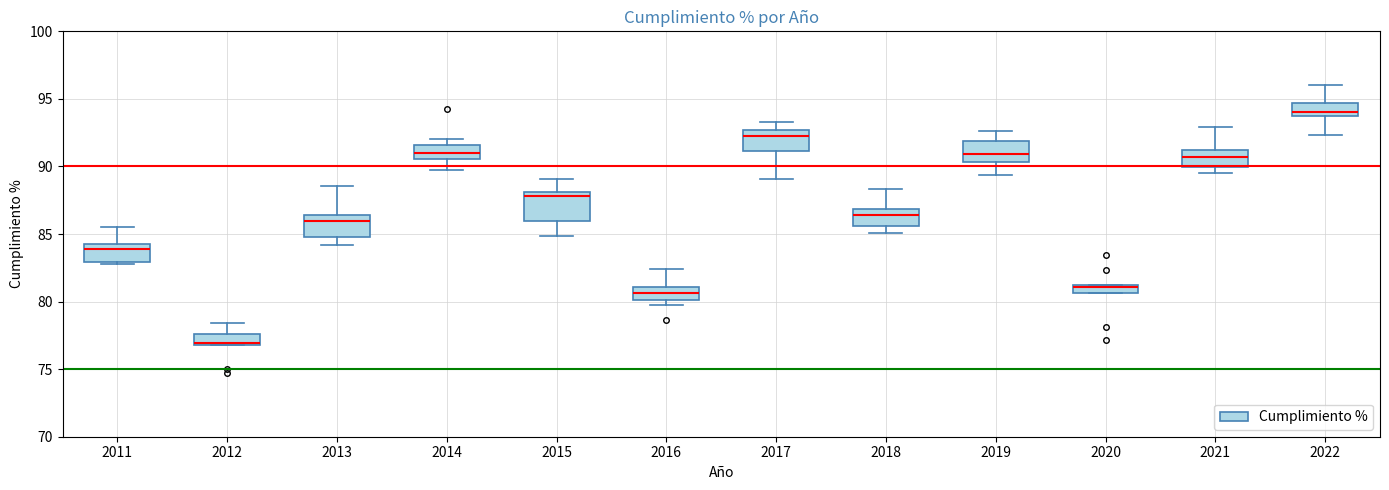

Which box has the lowest median line?

2012